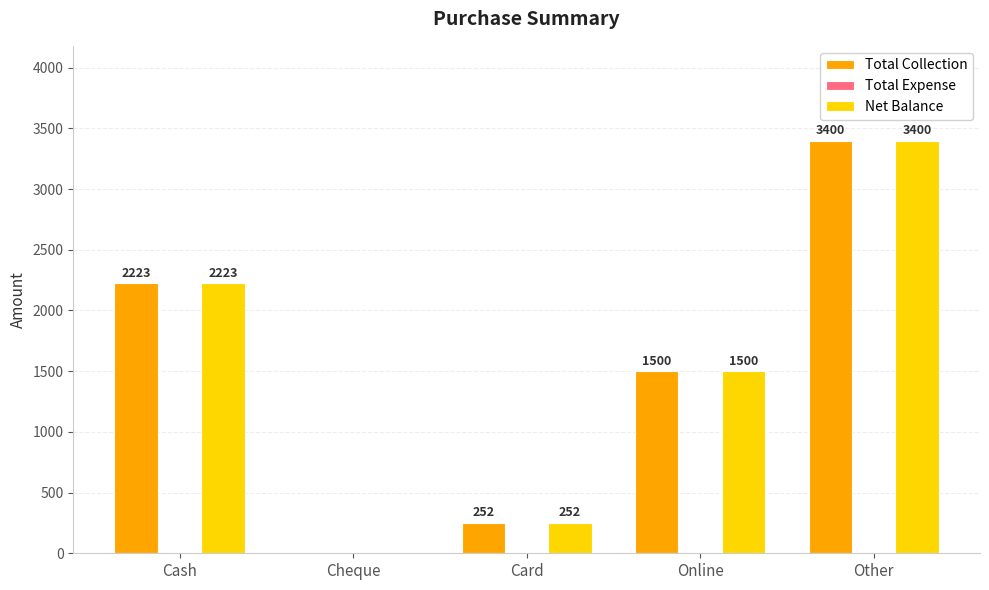

What is the sum of the Total Collection values at Cash and Other?

5623